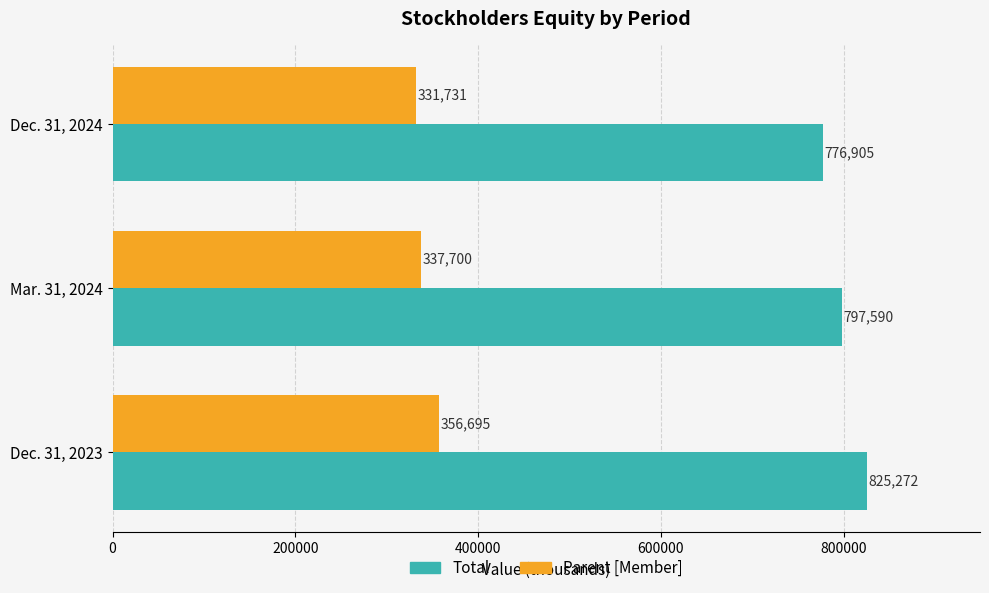

True or false: Total has a value of 776905 at Dec. 31, 2024.

True